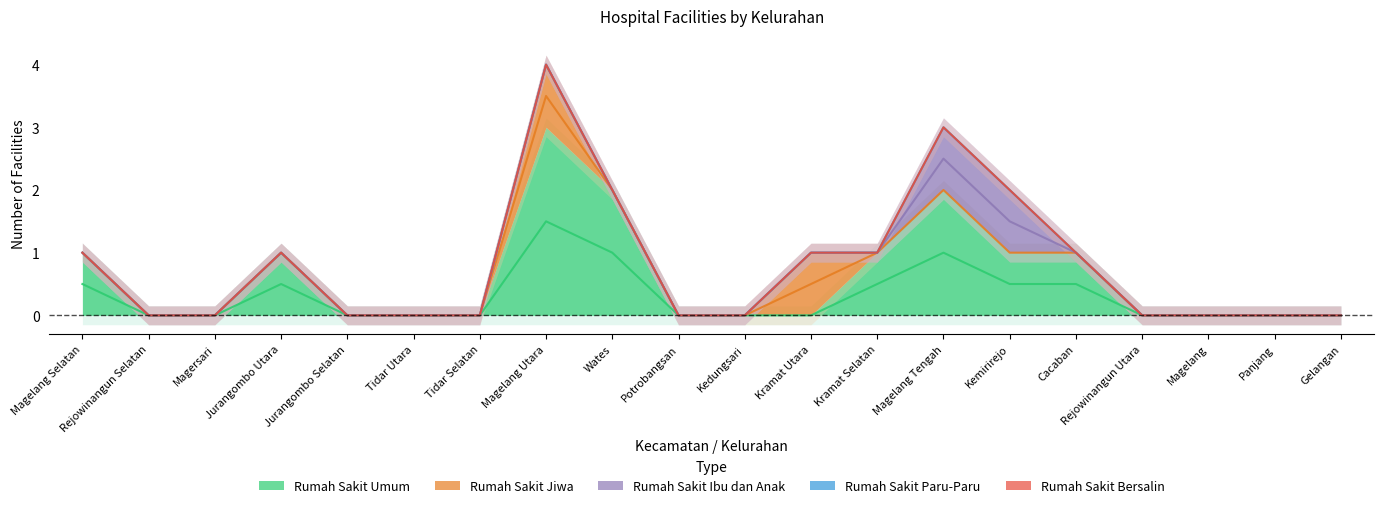

Between Rejowinangun Selatan and Tidar Utara, which is larger?

Rejowinangun Selatan